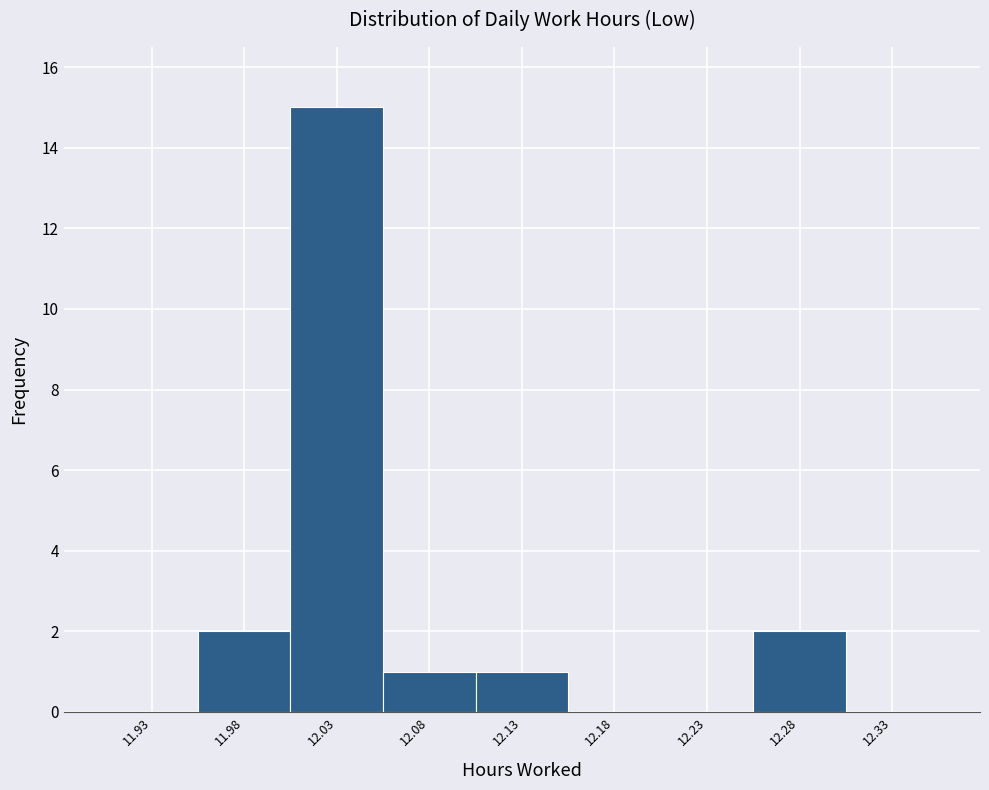

Reading left to right, list all the values displayed in this chart.

11.93=0	11.98=2	12.03=15	12.08=1	12.13=1	12.18=0	12.23=0	12.28=2	12.33=0